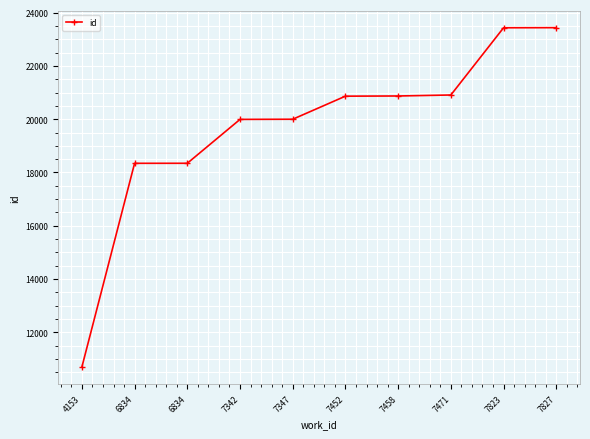

How many lines are shown in the chart?

1